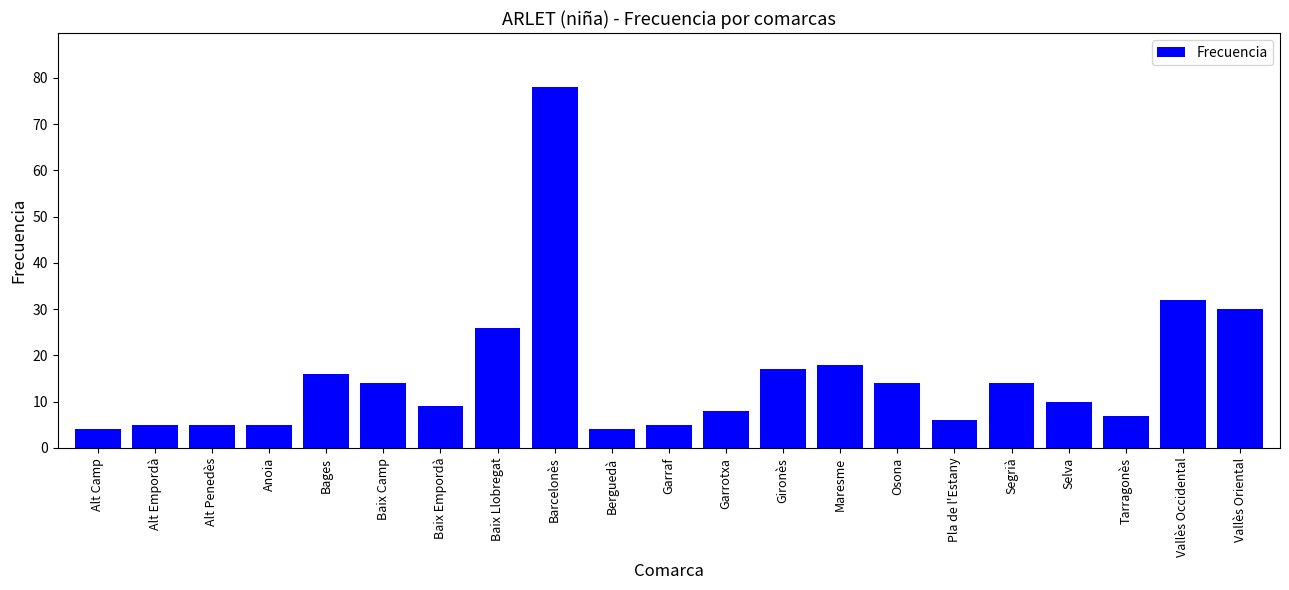

What is the change in value from Bages to Baix Llobregat?

+10